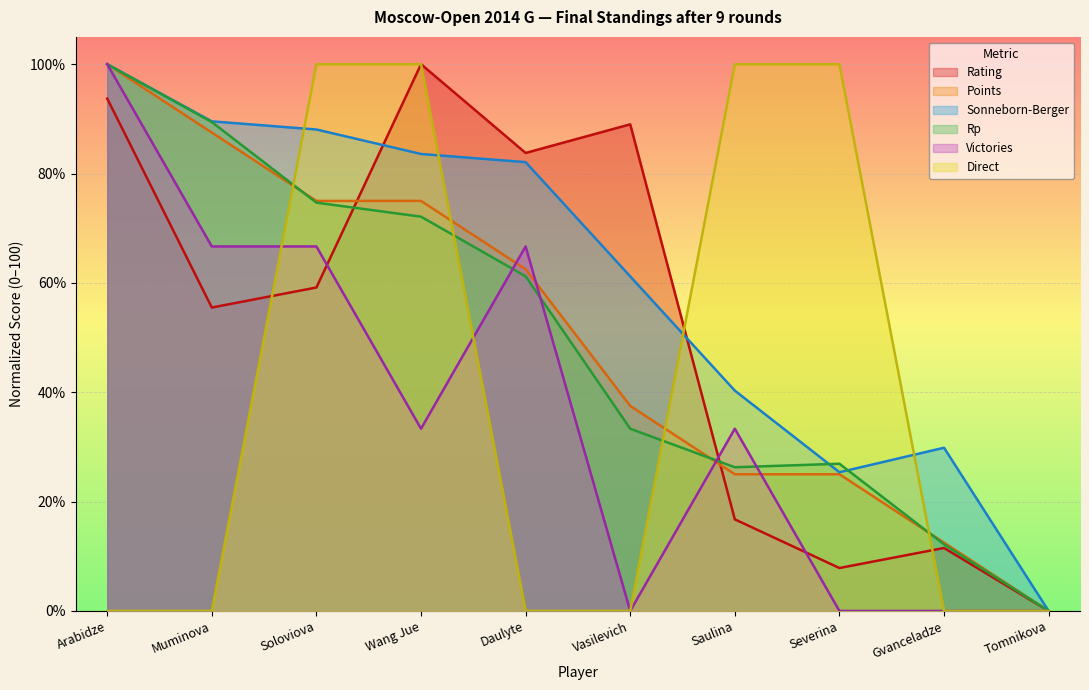

Read the Rating value at Gvanceladze.

11.5